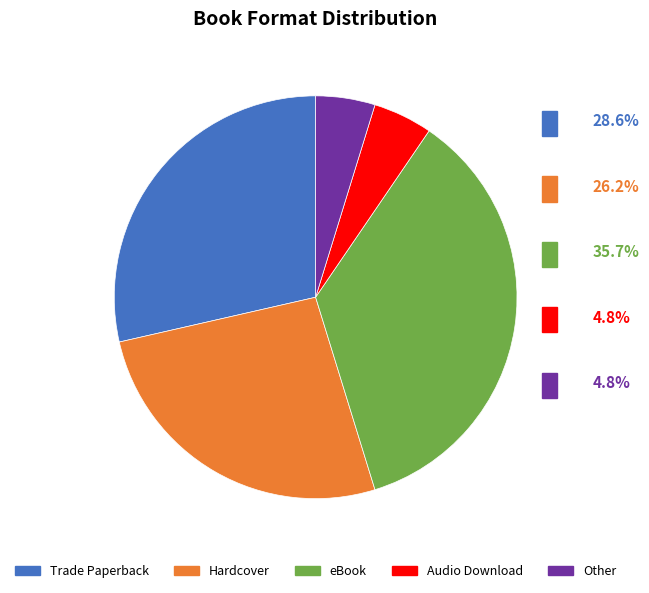

Do Trade Paperback and eBook together represent more than half of the pie?

Yes